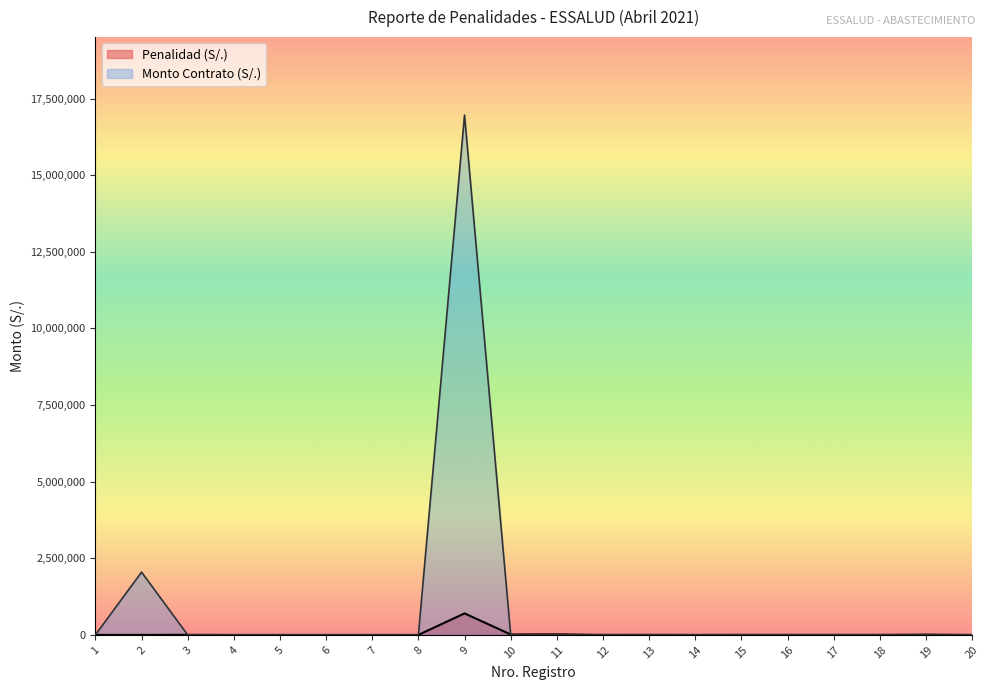

The value of Penalidad (S/.) at 11 is 18600.0. True or false?

True